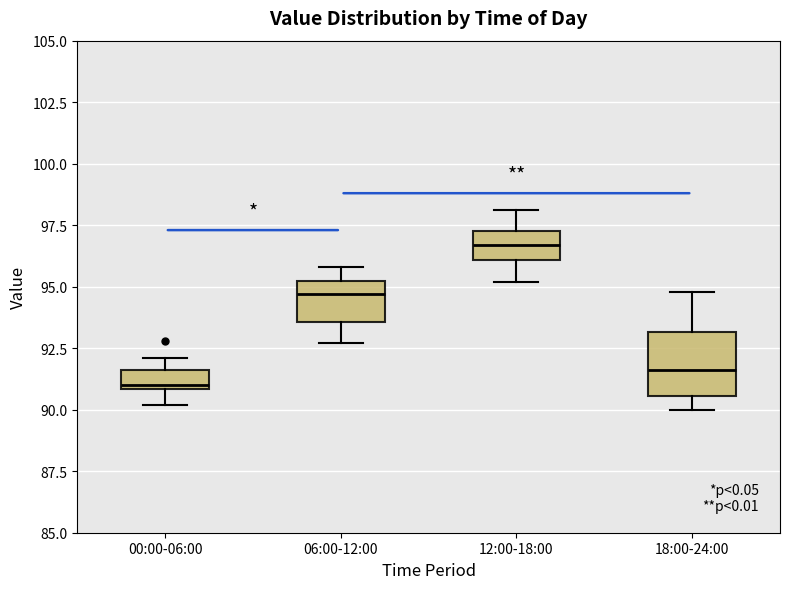

Comparing the boxes themselves (not the whiskers), which one is the tallest?

18:00-24:00